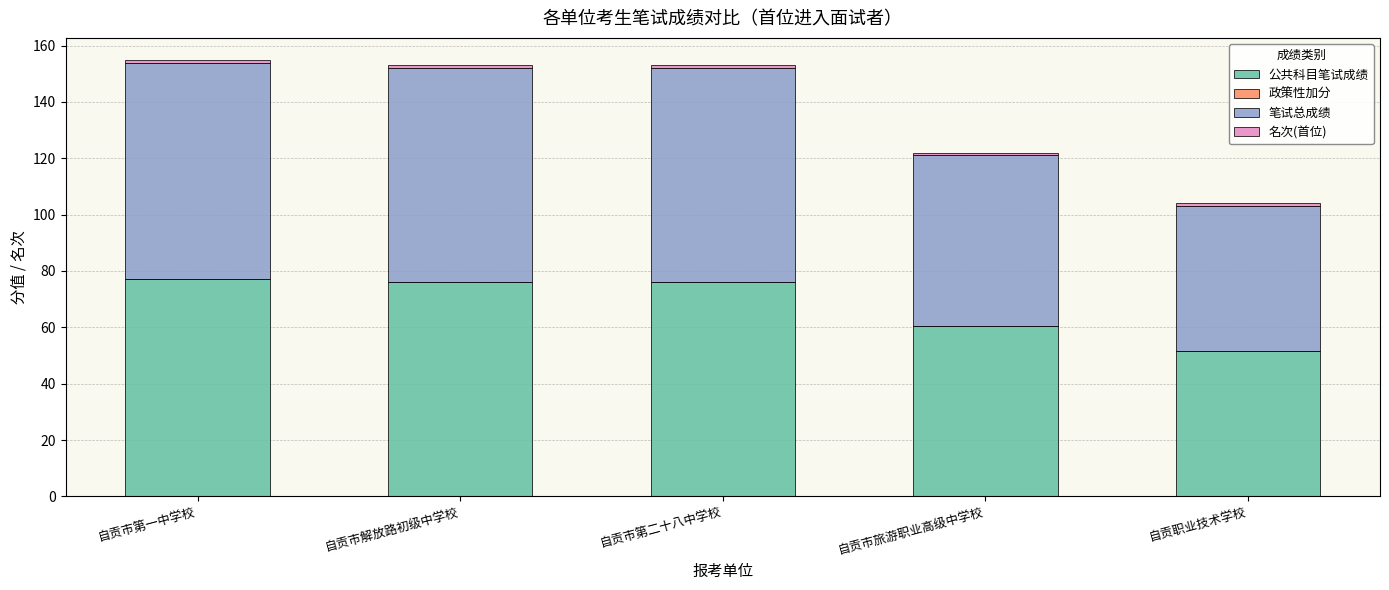

What is the sum of all 公共科目笔试成绩 values?

341.0